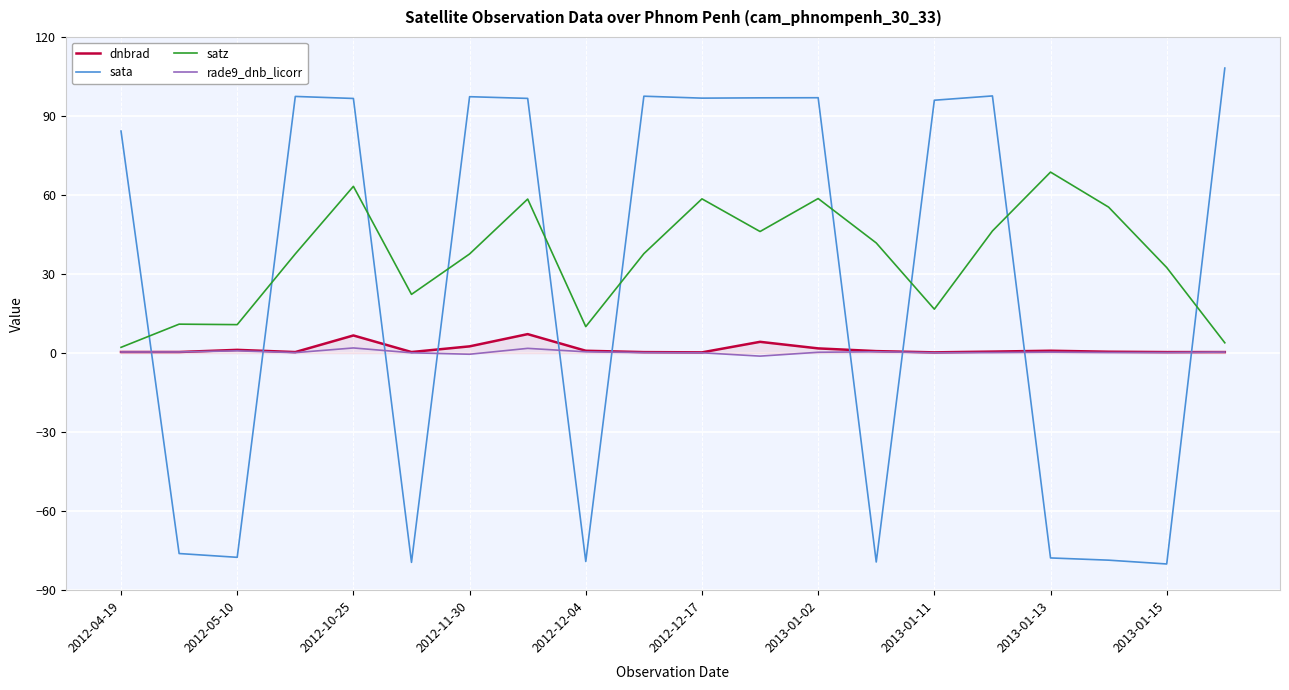

Which series has the largest total across all categories?

satz